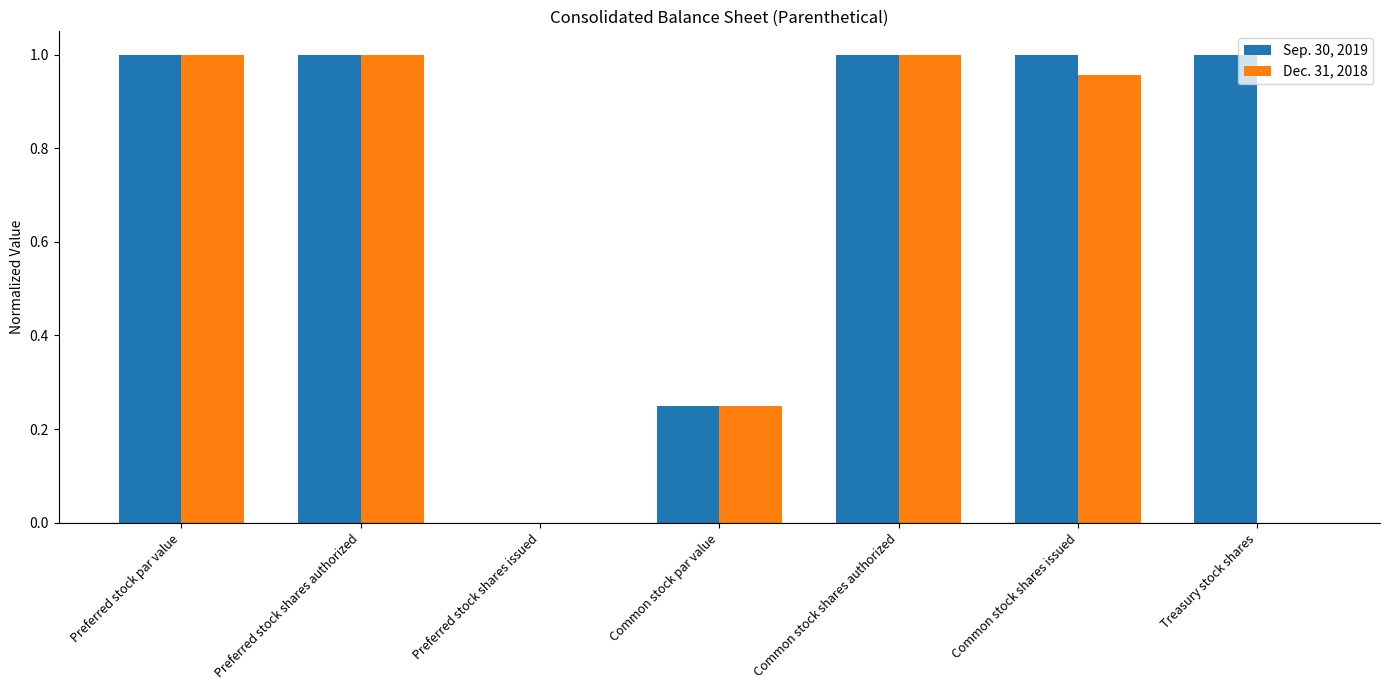

Is it true that Sep. 30, 2019 equals 1.0 at Preferred stock shares authorized?

True